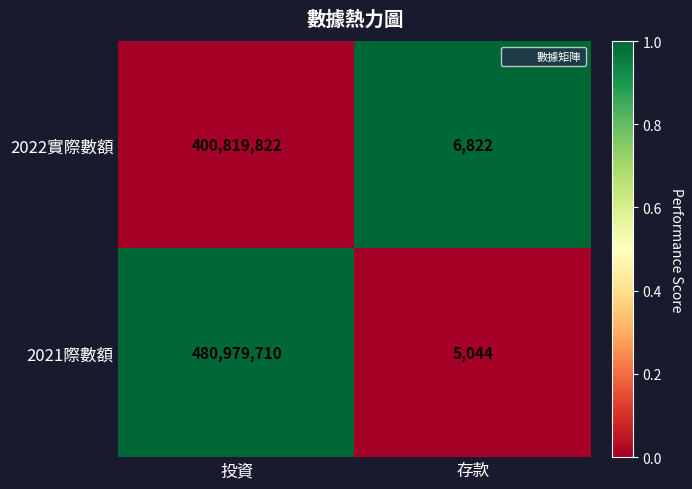

At which category is the sum across all series the highest?

投資